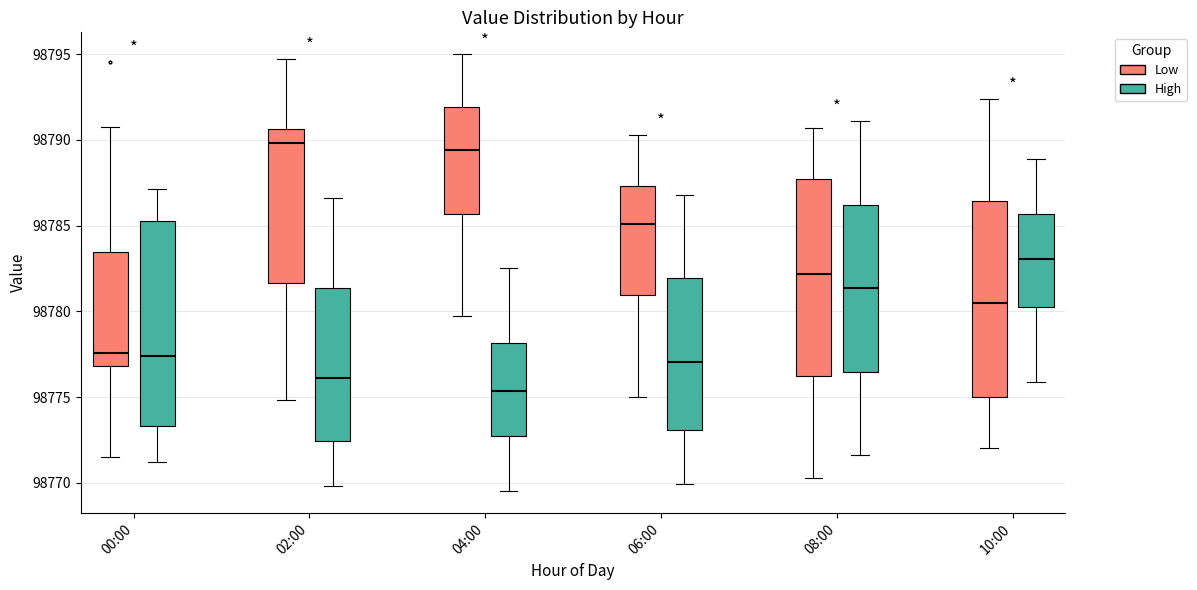

Reading left to right, read every box against the y-axis: the position of its median line, the range the box covers, and the ends of its whiskers. The values are not printed on the chart, so give them approximately, as read against the axis.

00:00 (Low): median 98777.5, box 98777.0 to 98783.5, whiskers 98771.5 to 98791.0
00:00 (High): median 98777.5, box 98773.5 to 98785.0, whiskers 98771.0 to 98787.0
02:00 (Low): median 98790.0, box 98781.5 to 98790.5, whiskers 98775.0 to 98794.5
02:00 (High): median 98776.0, box 98772.5 to 98781.5, whiskers 98770.0 to 98786.5
04:00 (Low): median 98789.5, box 98785.5 to 98792.0, whiskers 98779.5 to 98795.0
04:00 (High): median 98775.5, box 98772.5 to 98778.0, whiskers 98769.5 to 98782.5
06:00 (Low): median 98785.0, box 98781.0 to 98787.5, whiskers 98775.0 to 98790.5
06:00 (High): median 98777.0, box 98773.0 to 98782.0, whiskers 98770.0 to 98787.0
08:00 (Low): median 98782.0, box 98776.5 to 98787.5, whiskers 98770.5 to 98790.5
08:00 (High): median 98781.5, box 98776.5 to 98786.0, whiskers 98771.5 to 98791.0
10:00 (Low): median 98780.5, box 98775.0 to 98786.5, whiskers 98772.0 to 98792.5
10:00 (High): median 98783.0, box 98780.5 to 98785.5, whiskers 98776.0 to 98789.0